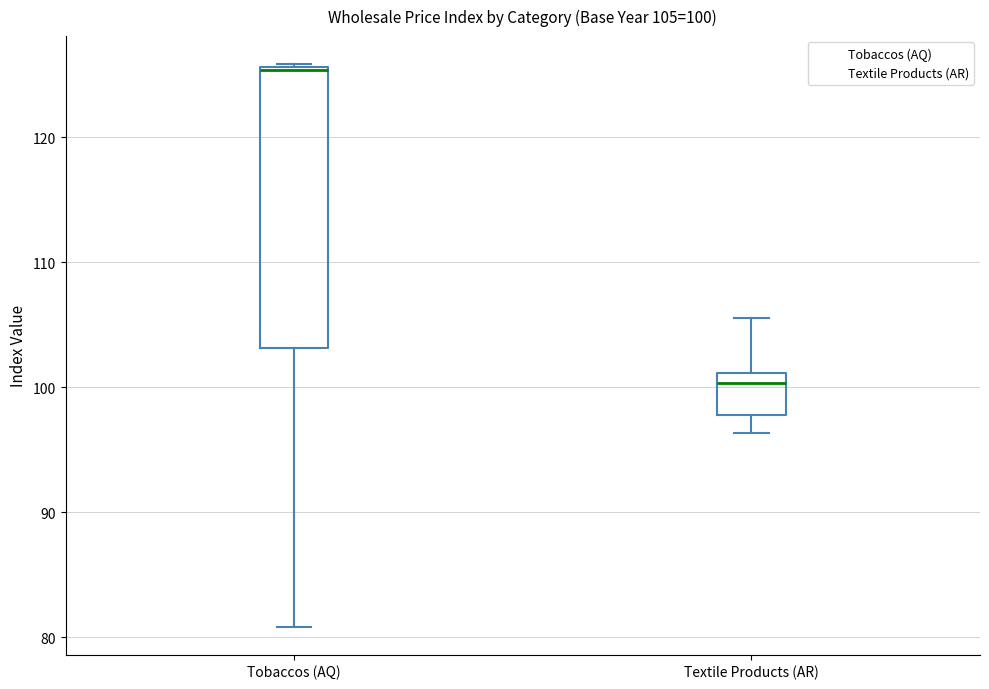

Which box is the tallest, from its lower edge to its upper edge?

Tobaccos (AQ)